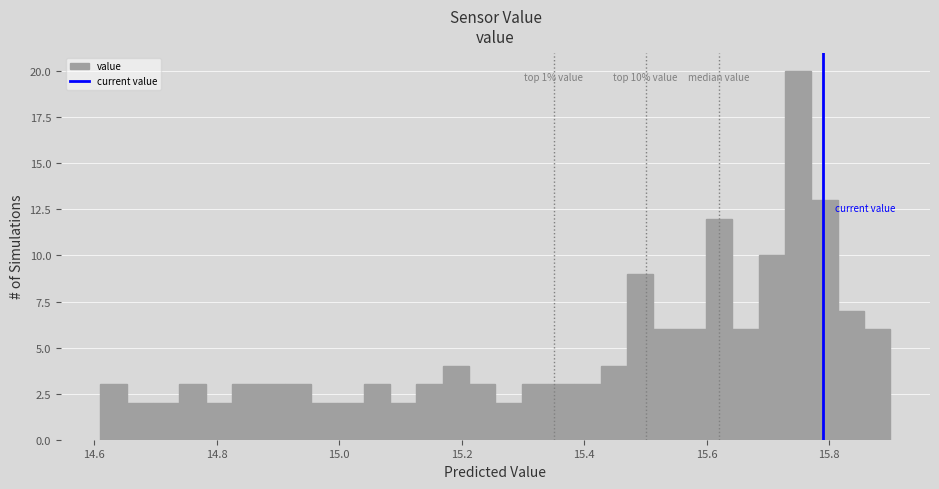

Read against the x-axis, roughly where is the centre of the tallest bar?

15.74